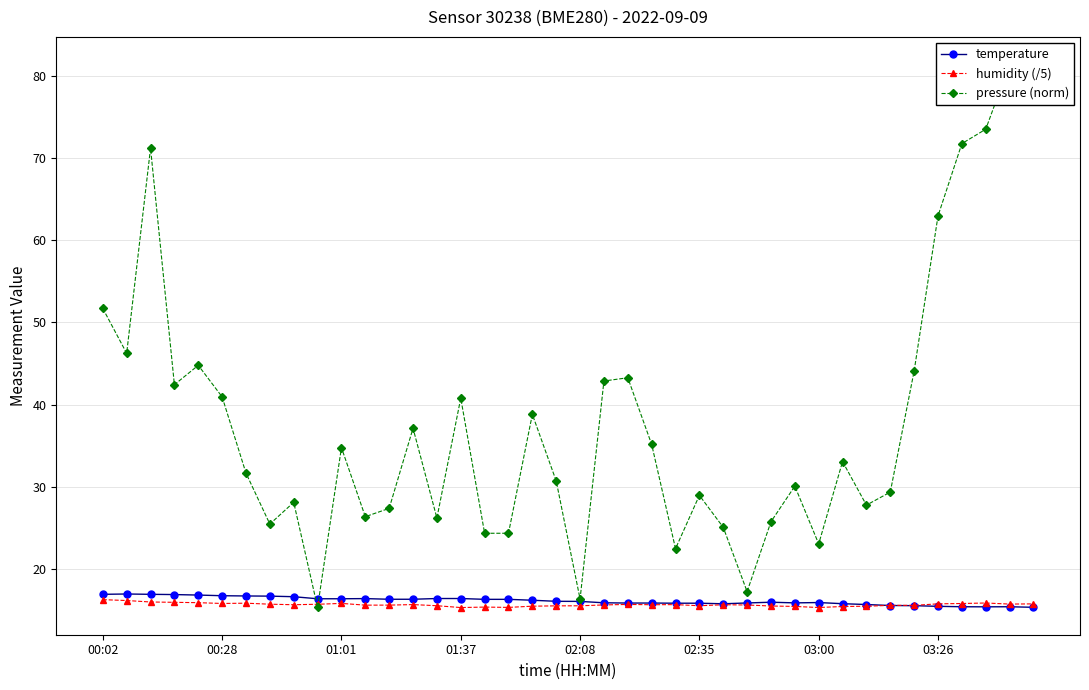

What is the difference between the humidity (/5) values at 29 and 9?

0.3